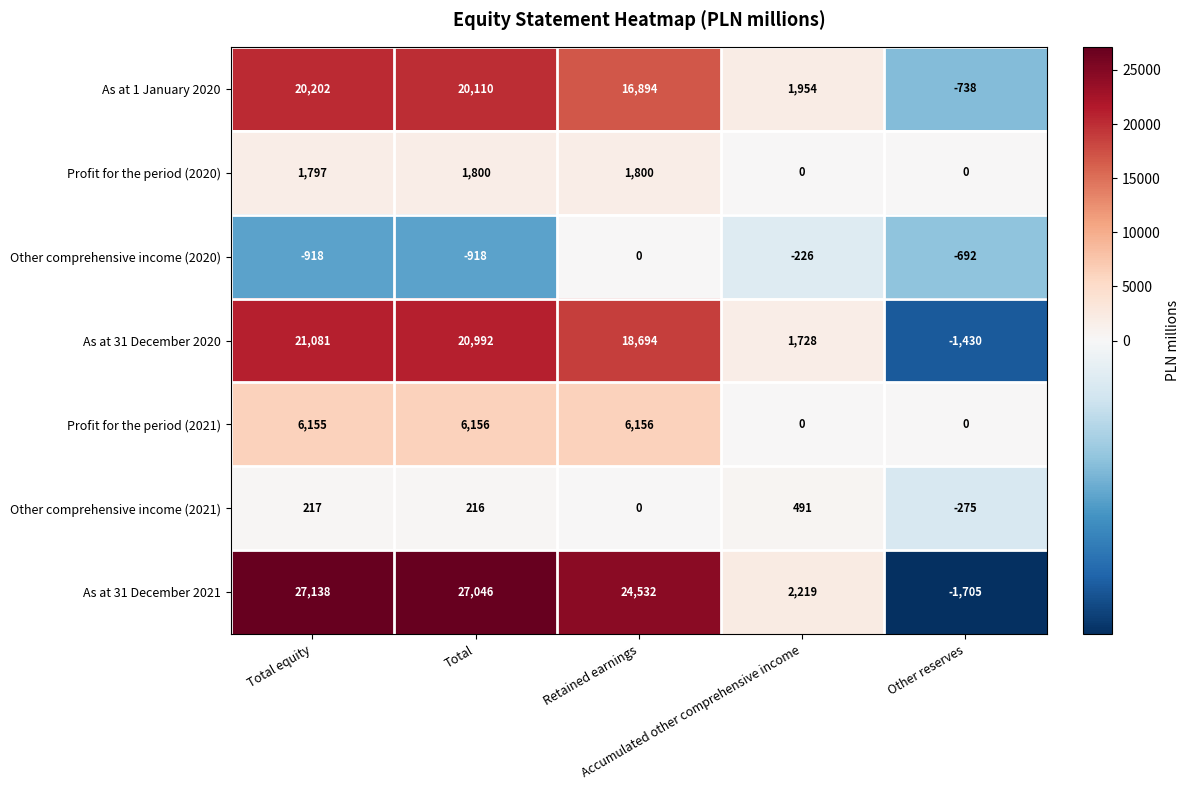

How many data points in Profit for the period (2020) are less than 1797?

2